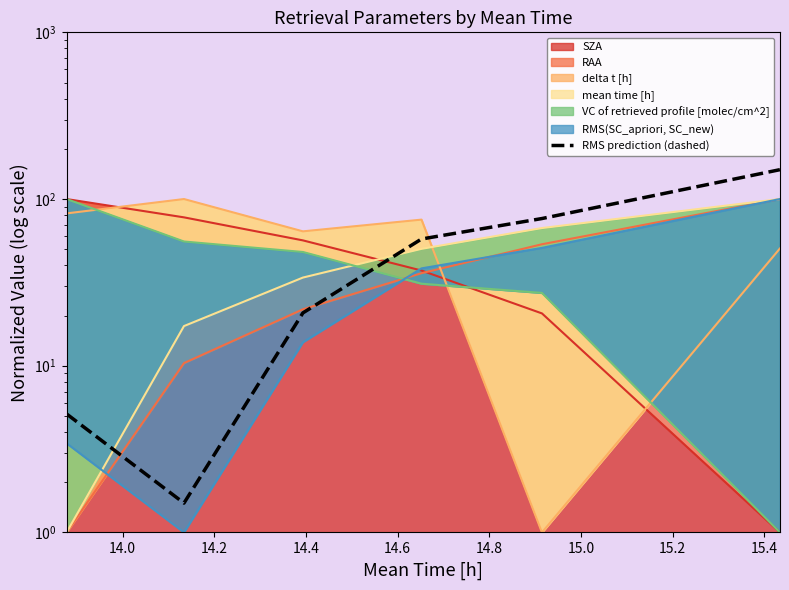

True or false: the data shows 223.2 at 14.8.

False